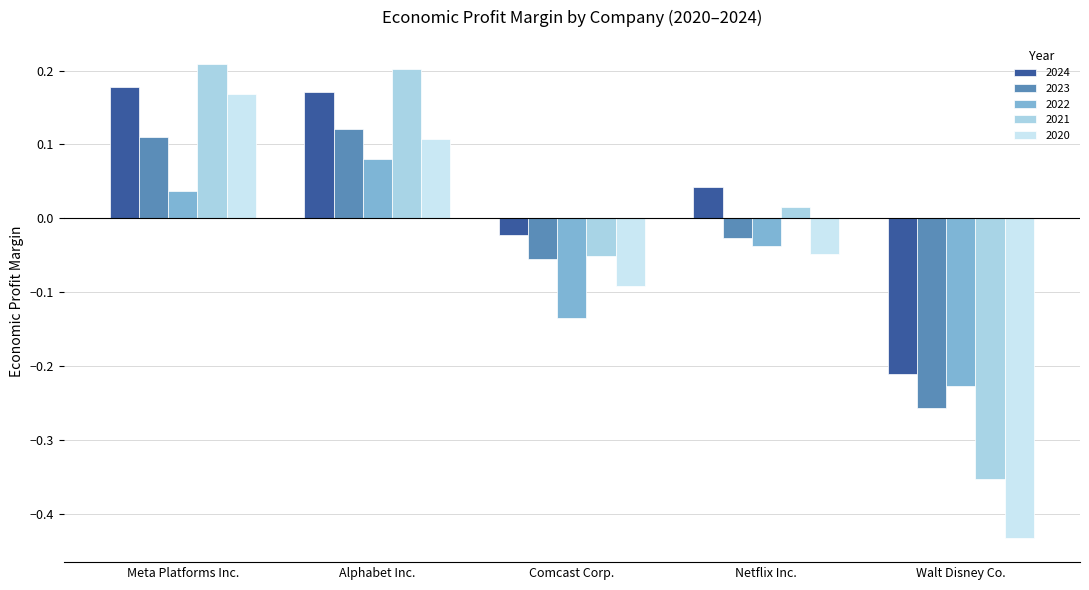

How many positive values does the 2021 series have?

3